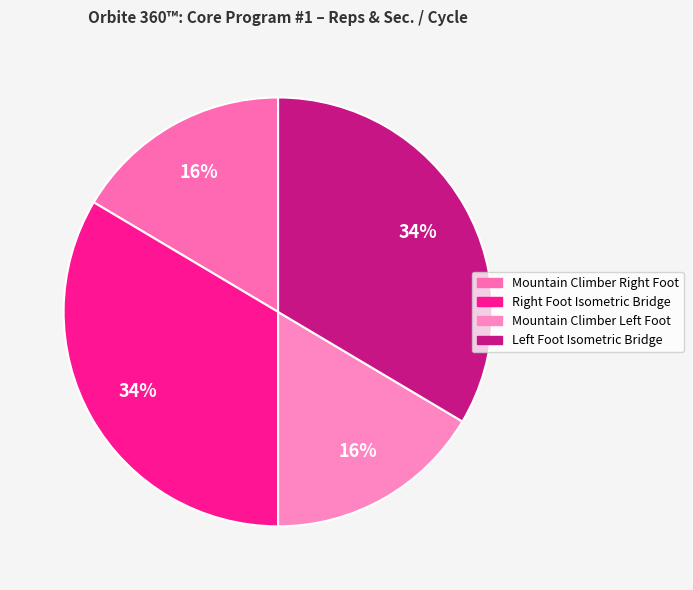

Count the number of slices in the pie.

4